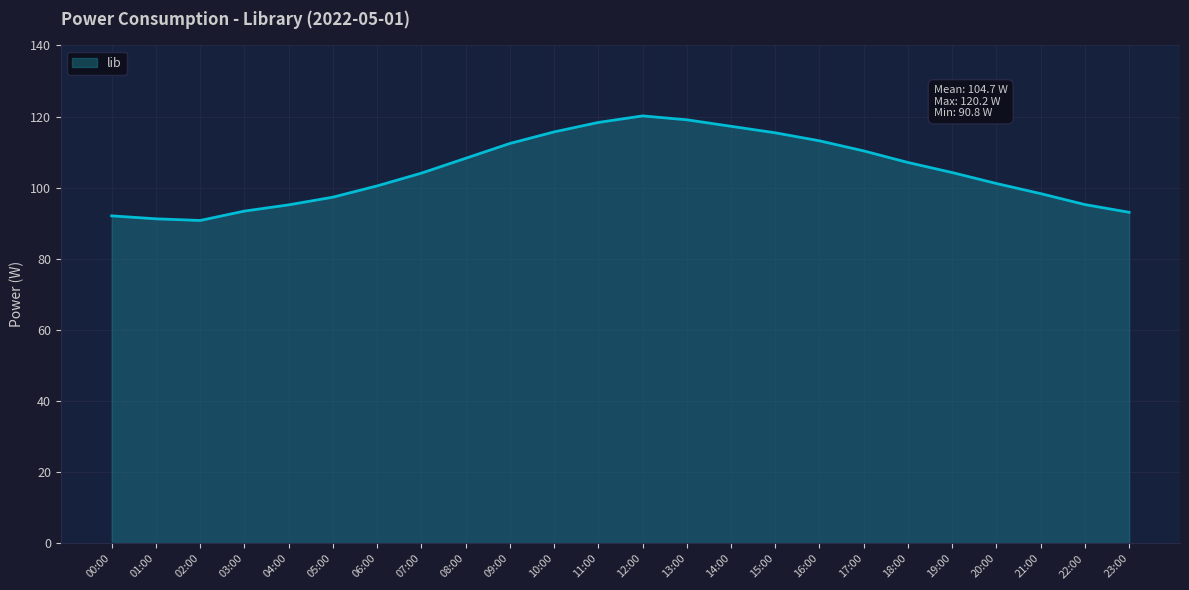

Is it true that the value at 07:00 is 55.1?

False